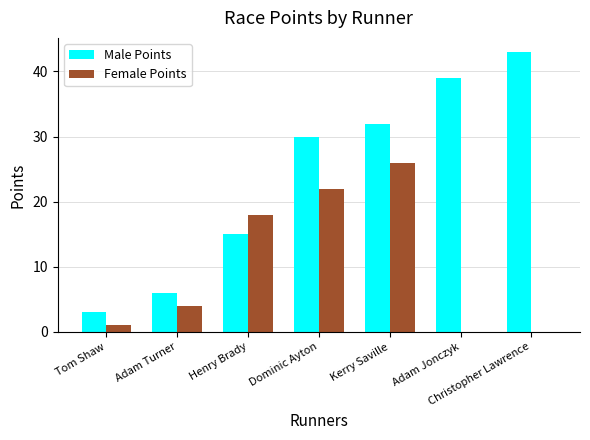

At which label is Male Points closest to 23?

Dominic Ayton